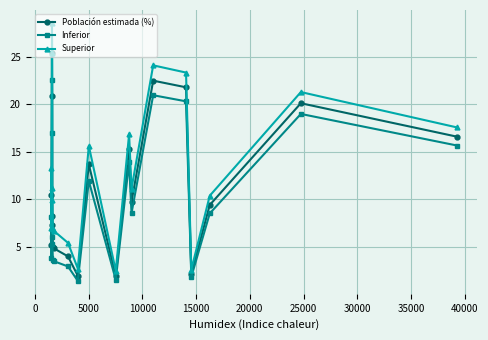

List the series in order of their peak value, lowest first.

Inferior, Población estimada (%), Superior